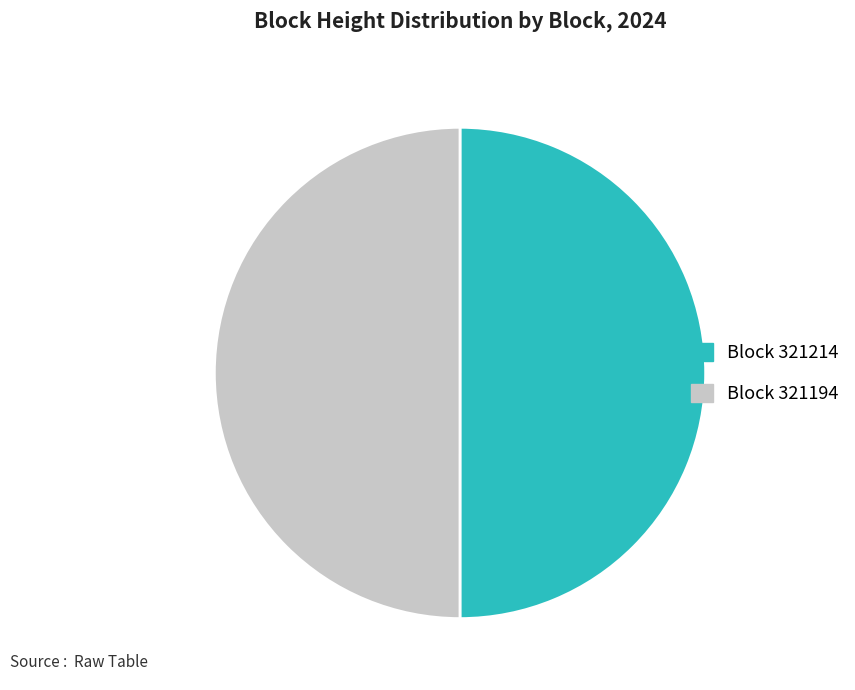

Count the number of slices in the pie.

2